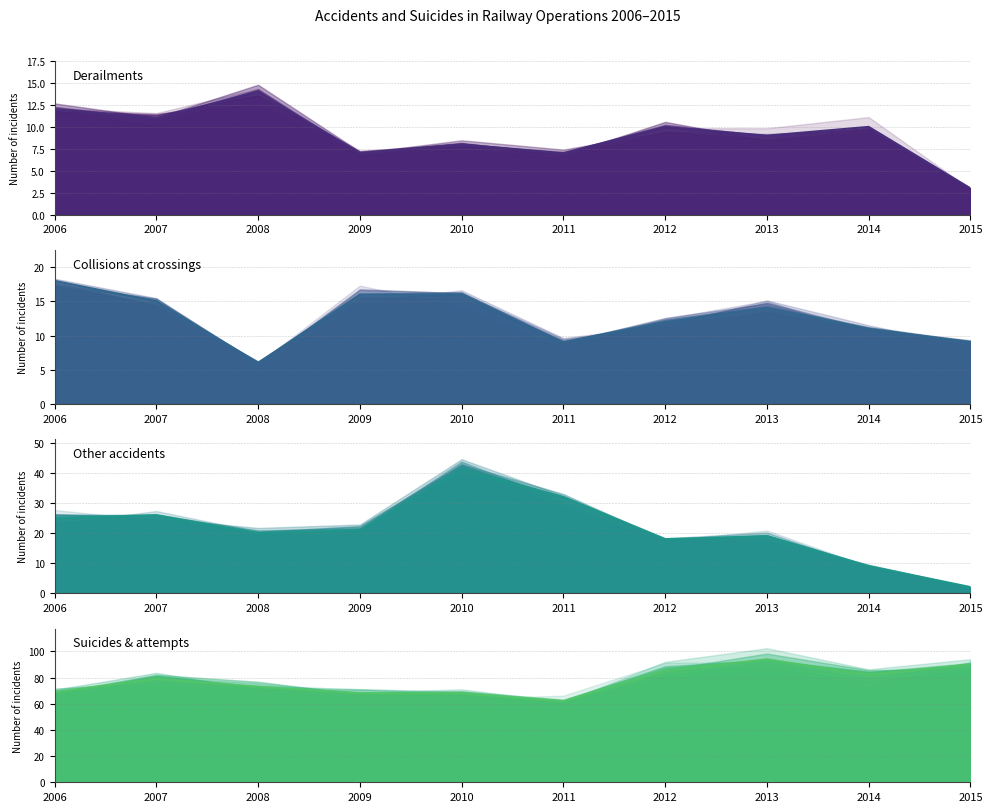

What is the value of the Collisions at crossings point at the 7th from the left?

12